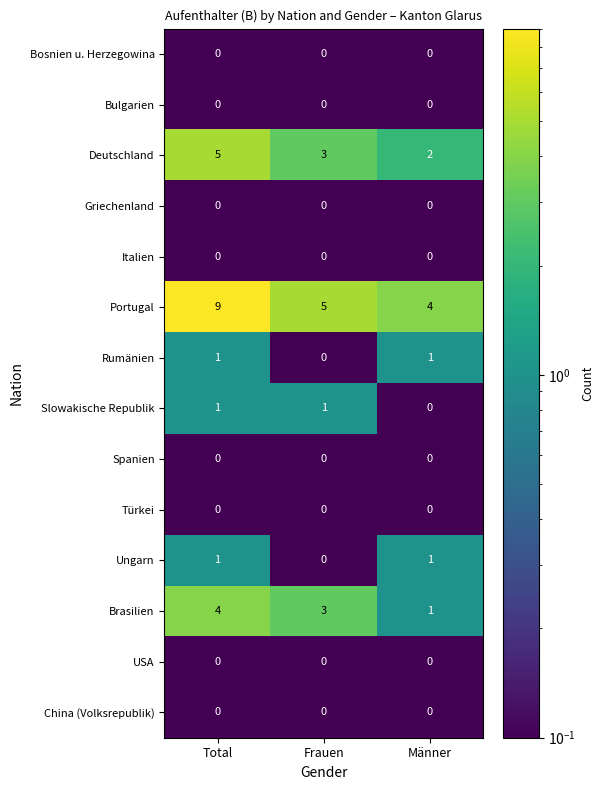

Which category has the highest value across all series?

Total